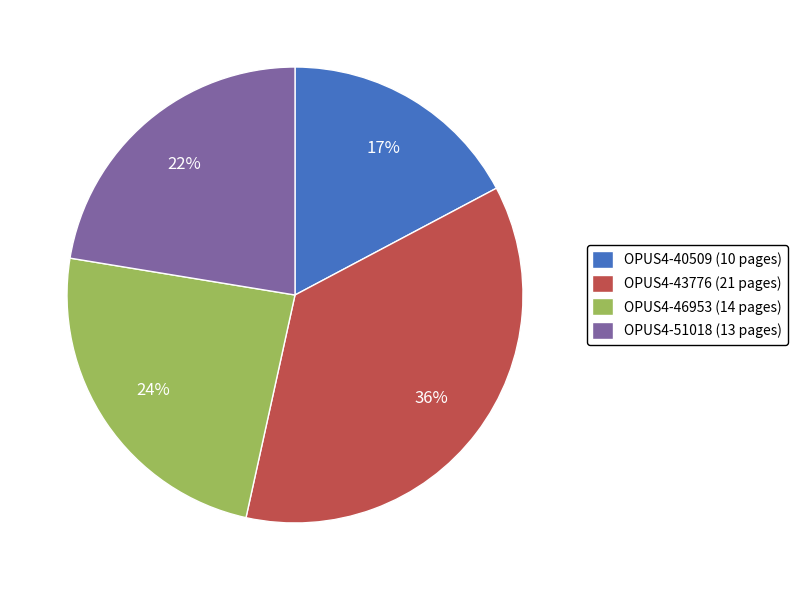

Approximately how many times larger is the value at OPUS4-51018 (13 pages) compared to OPUS4-40509 (10 pages)?

1.3